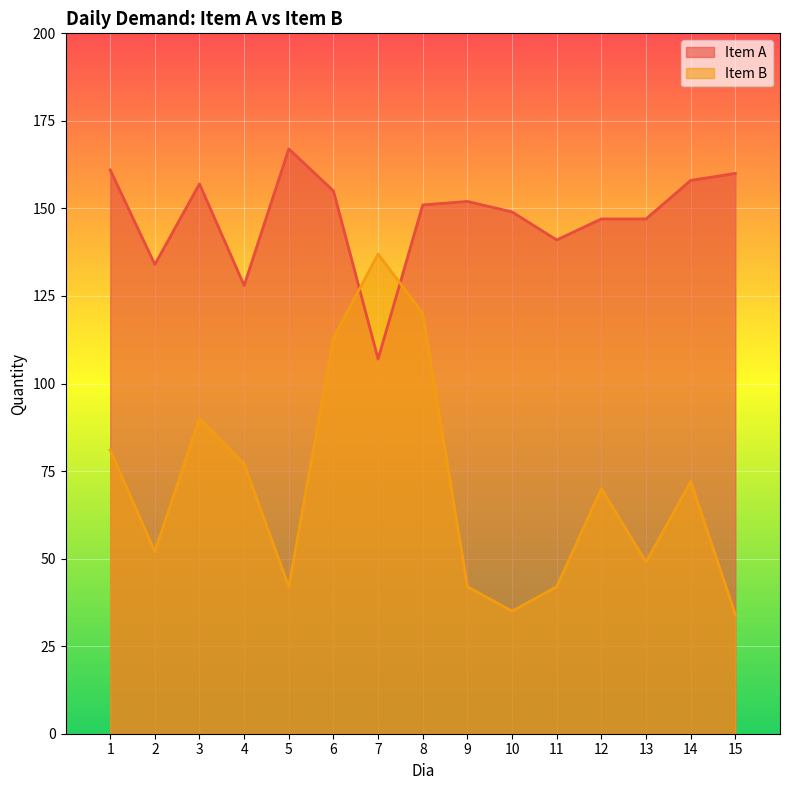

How many series are shown in this chart?

2